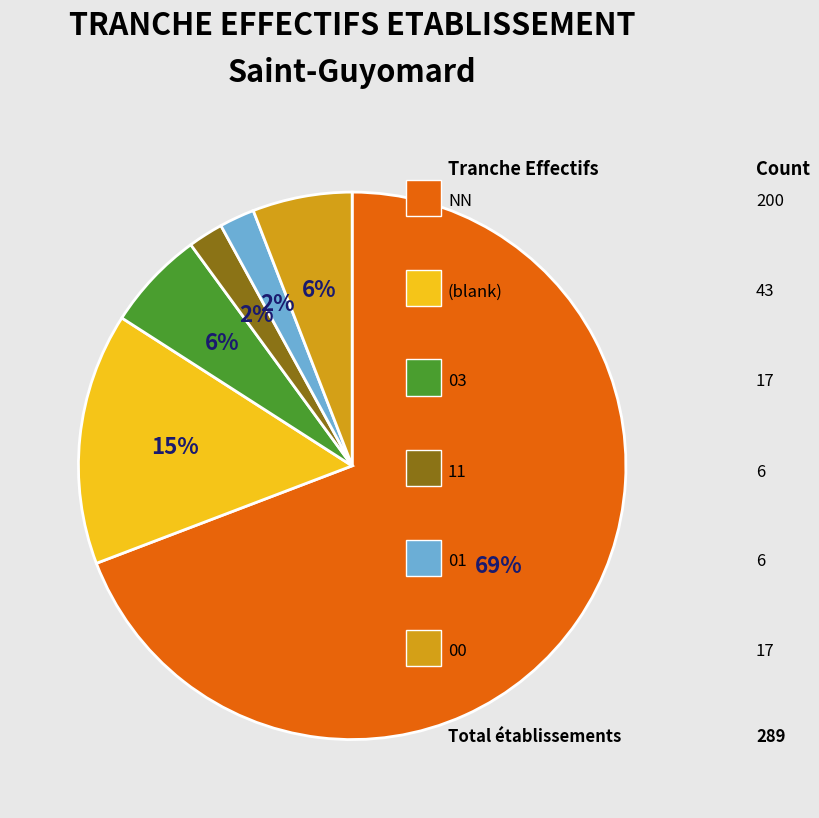

To the nearest percent, what is the difference between the largest and smallest slice percentages?

67%